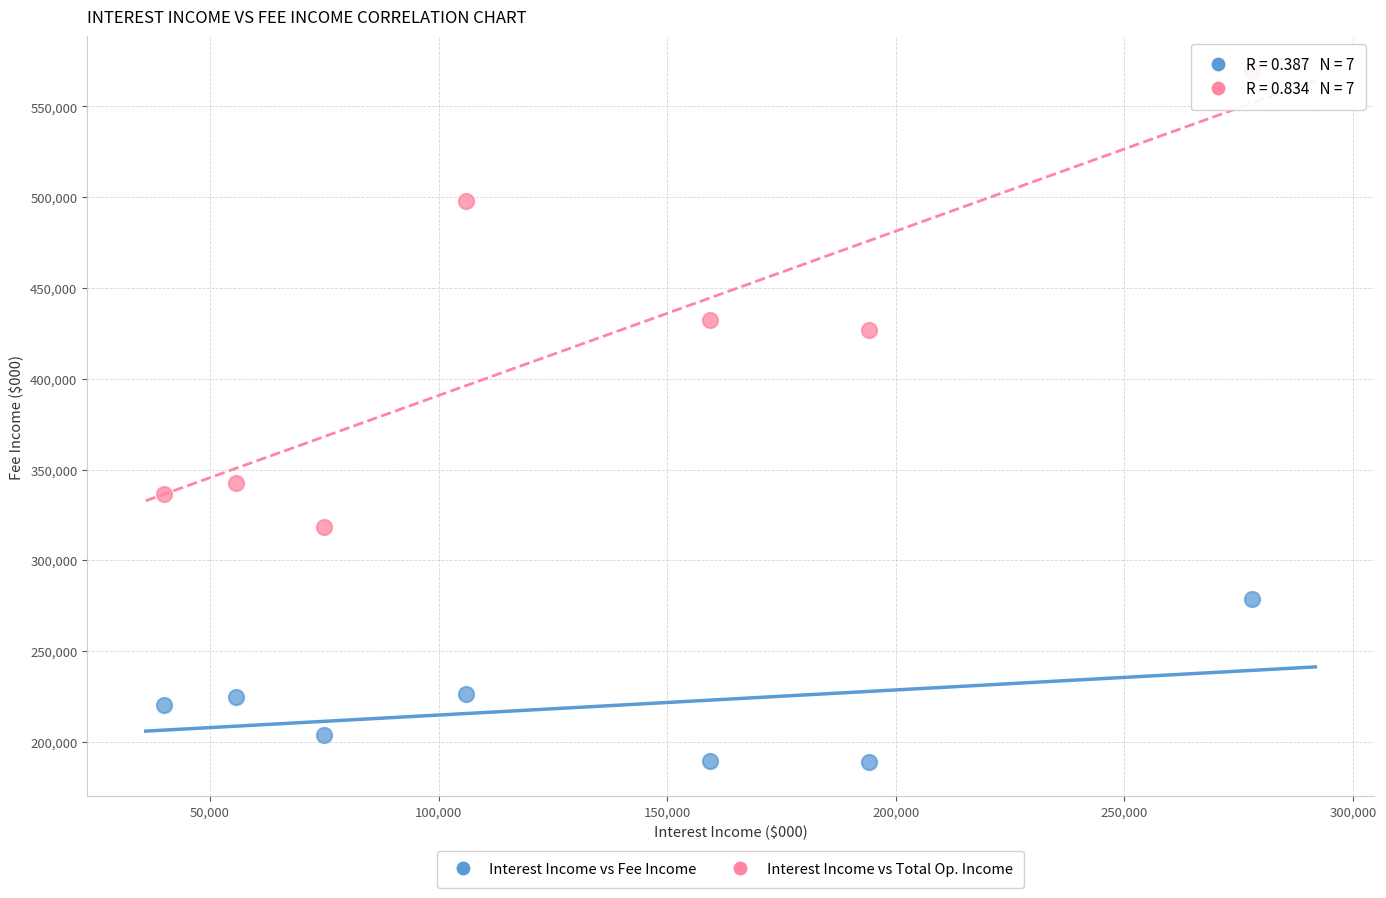

Across all series, what Y value is closest to 379328?

342639